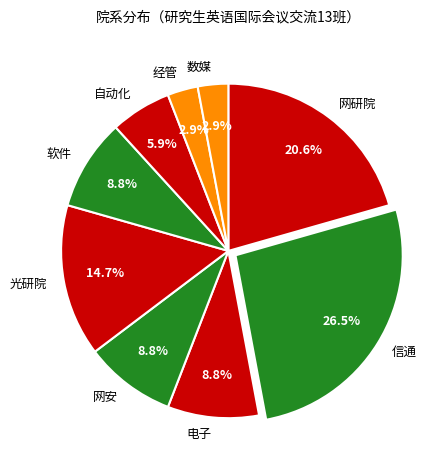

Does 网安 represent more than half of the total?

No